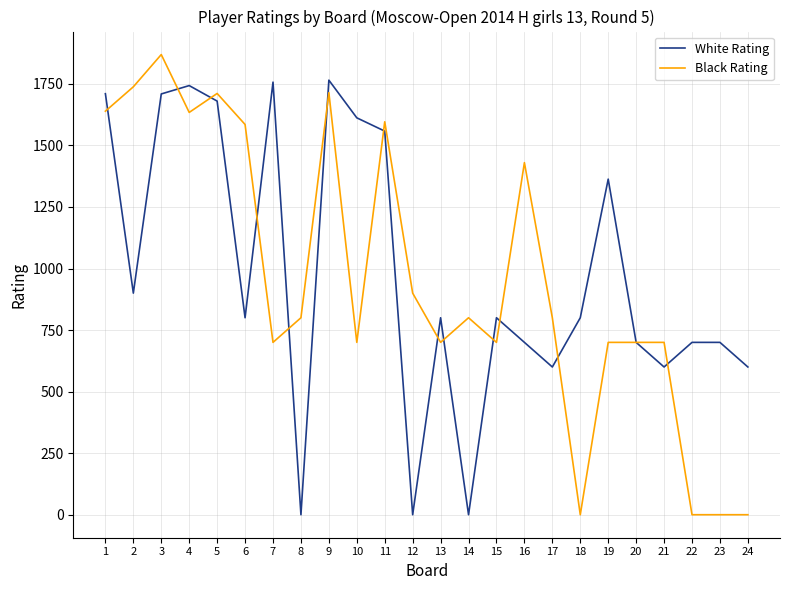

Where do Black Rating and White Rating first cross each other?

1 and 2